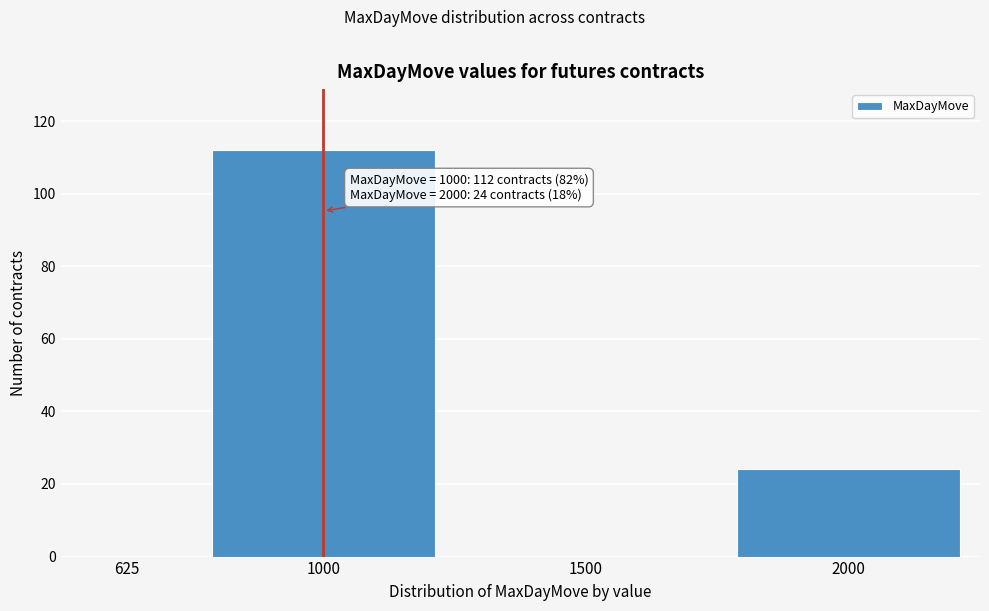

Reading left to right, what are all the values shown in this chart?

625=0	1000=112	1500=0	2000=24